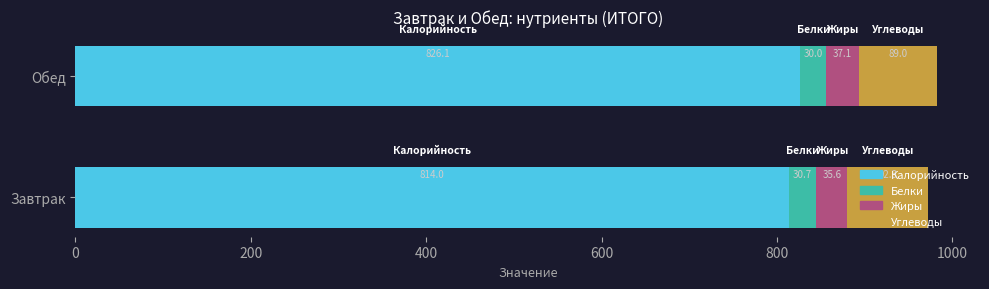

What is the sum of all Калорийность values?

1640.1